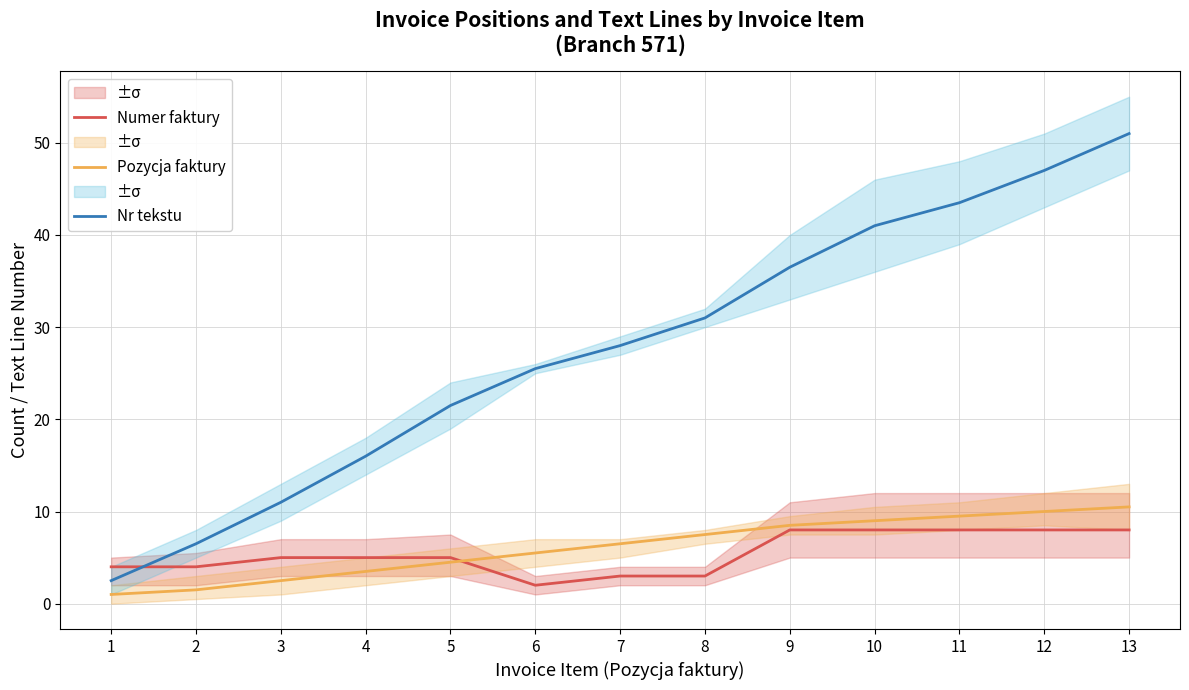

List the series in order of their peak value, highest first.

Nr tekstu, Pozycja faktury, Numer faktury